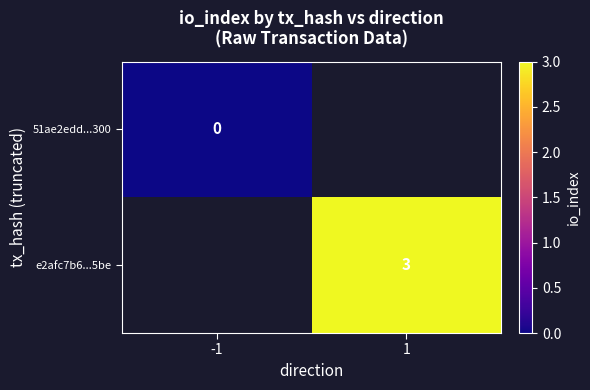

How many categories are shown in the chart?

2